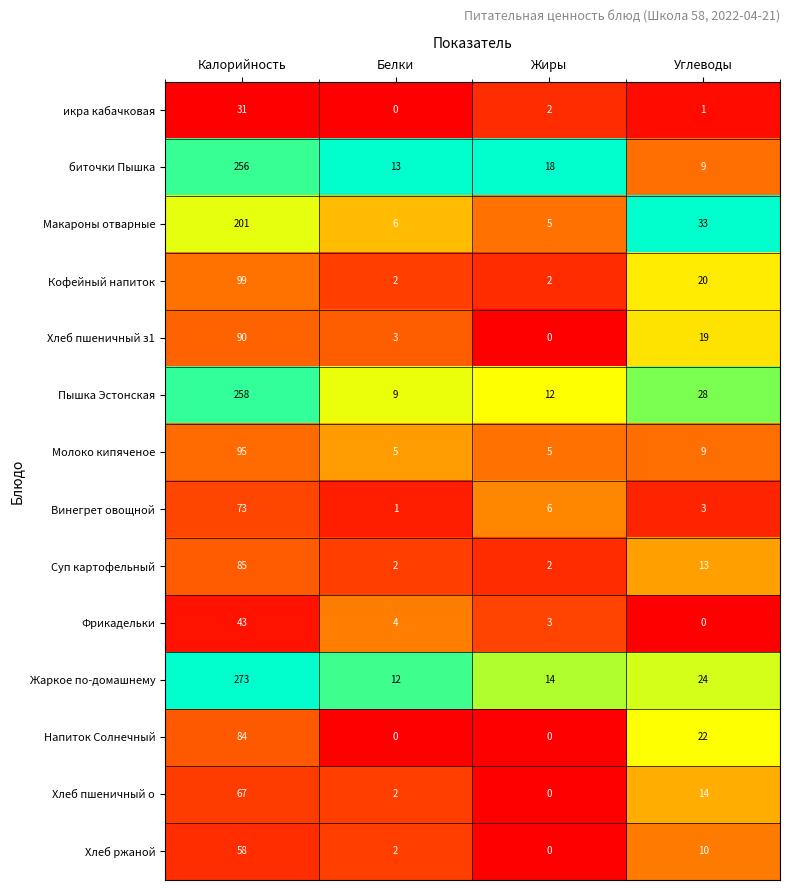

Where does the Жаркое по-домашнему series first go above 24?

Калорийность